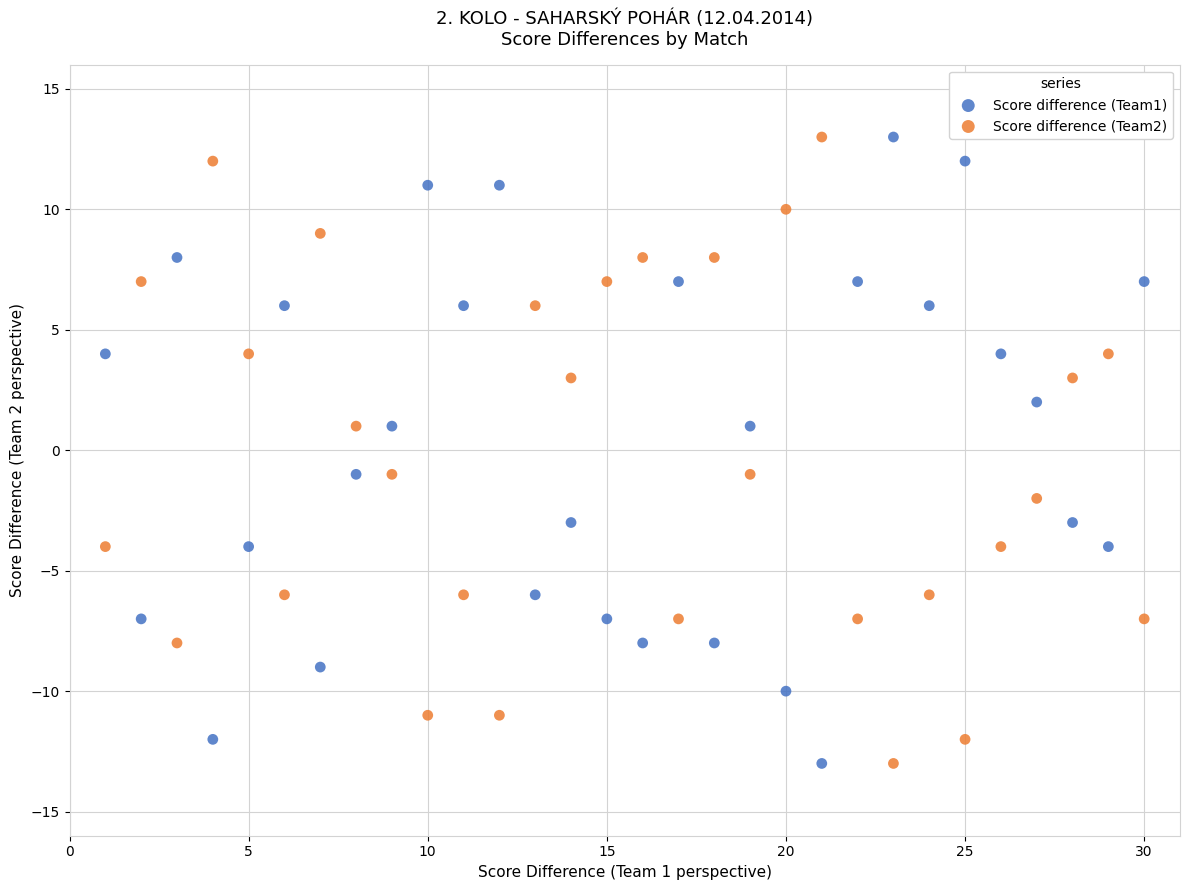

What are all the series names shown in the legend?

Score difference (Team1), Score difference (Team2)